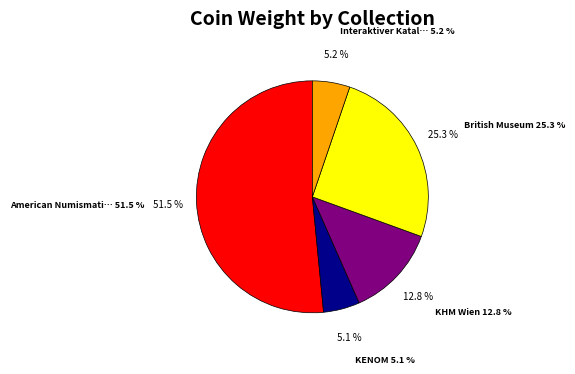

Is there any slice that represents more than half of the pie?

Yes